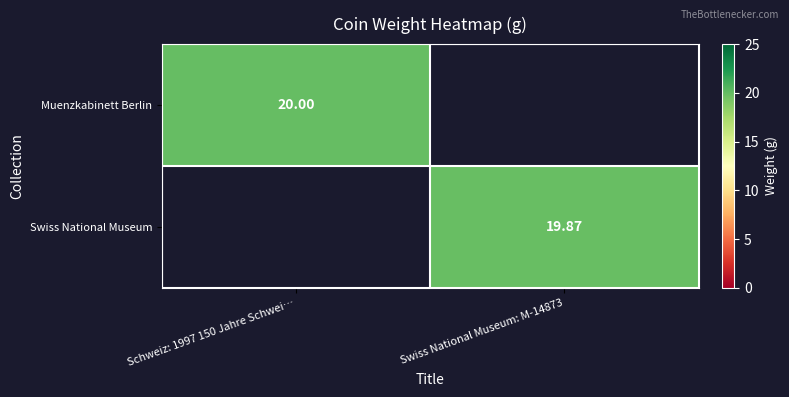

The value of Muenzkabinett Berlin at Schweiz: 1997 150 Jahre Schwei… is 20.0. True or false?

True